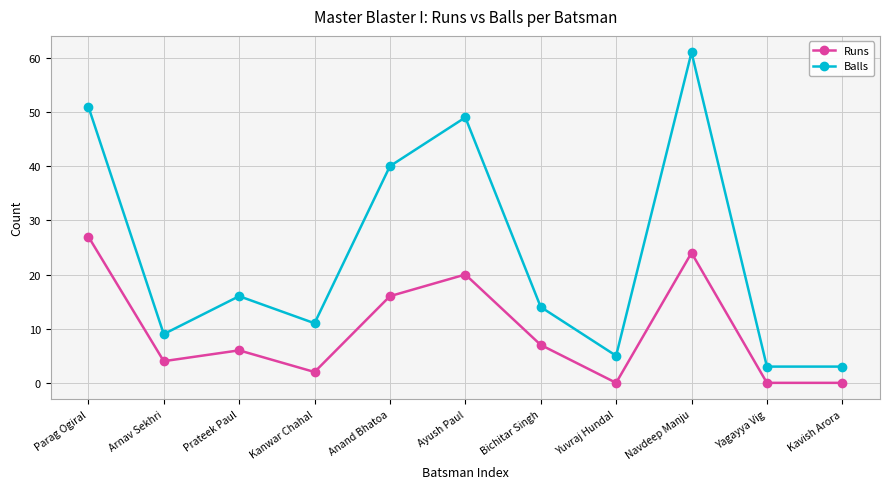

What is the label of the 11th point from the right?

Parag Ogiral